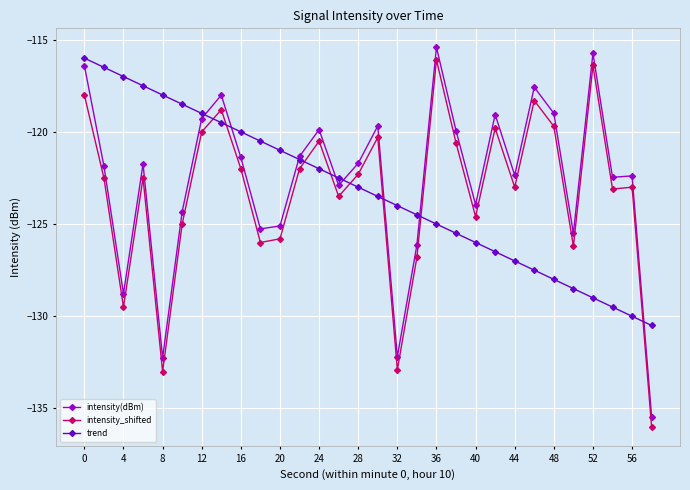

What is the greatest value displayed?

-115.4